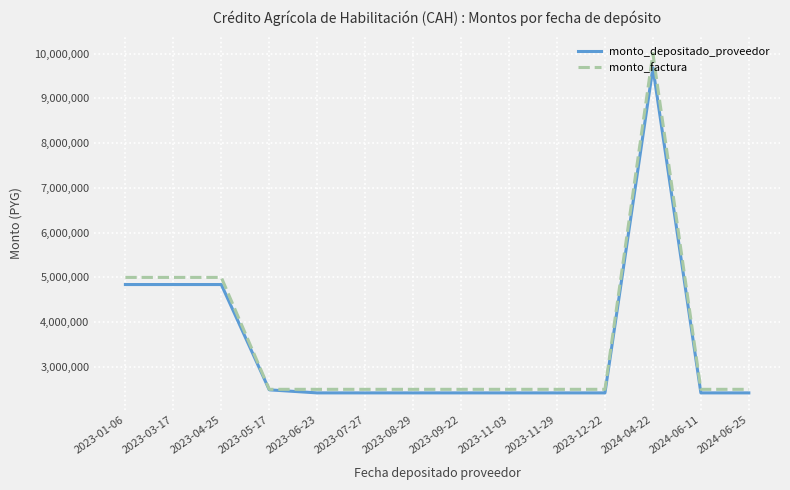

At 2023-06-23, list the series in order from smallest to largest.

monto_depositado_proveedor, monto_factura